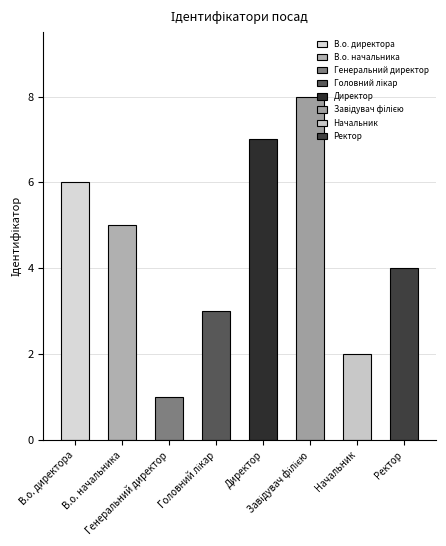

The chart shows a value of 3 at Начальник. True or false?

False